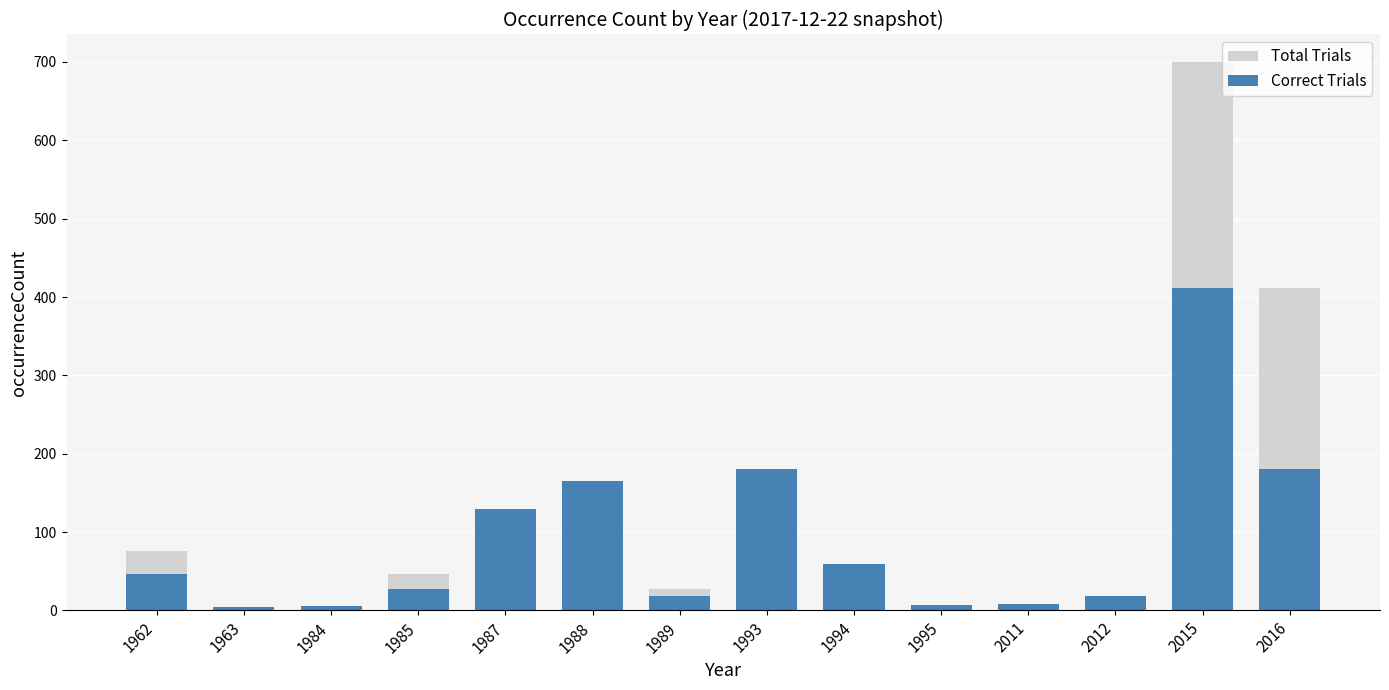

How many groups of bars are there?

14